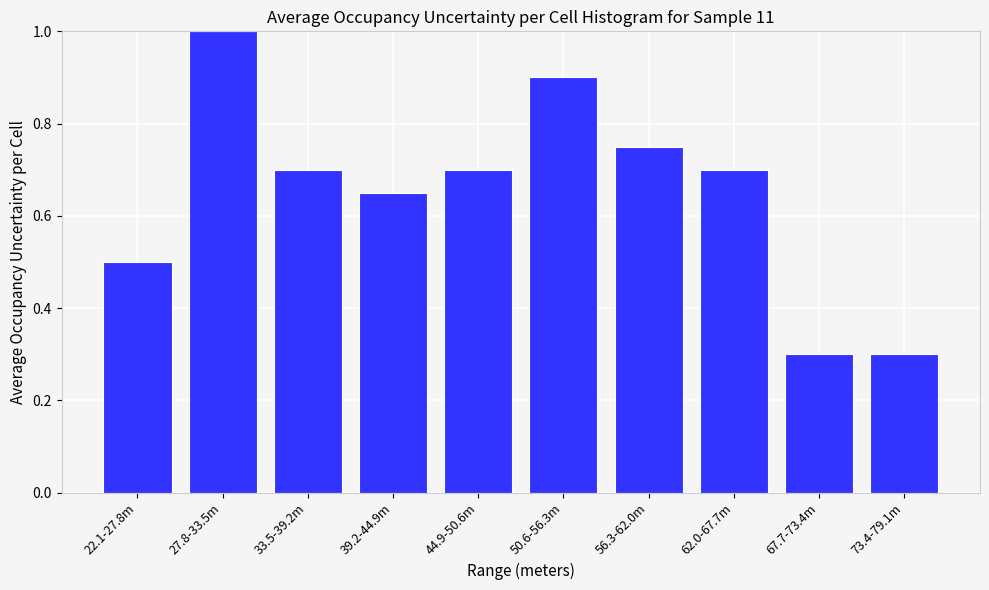

What is the value of the 10th bar from the left?

0.3